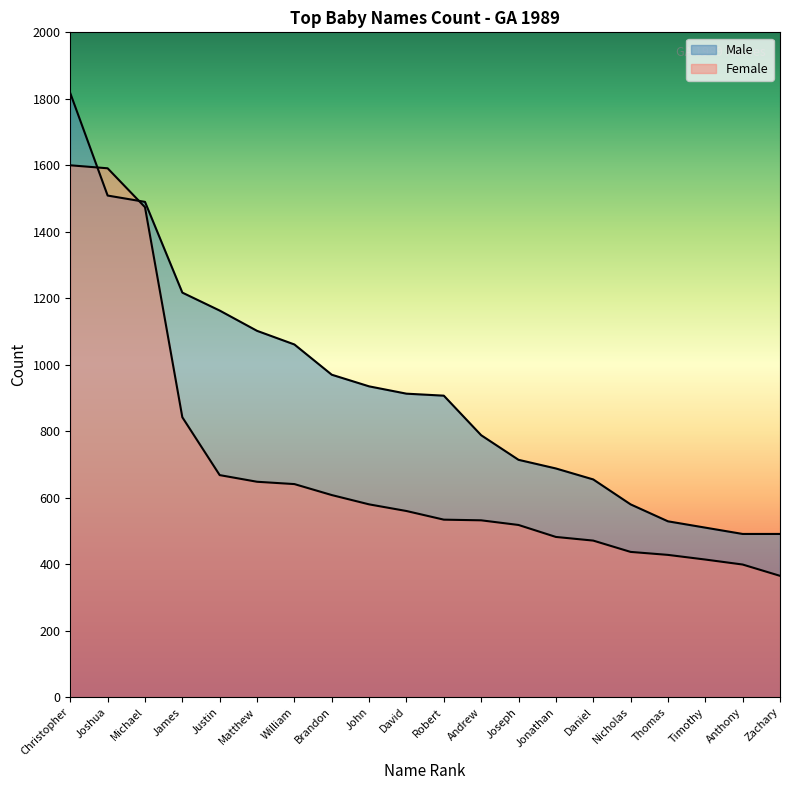

Which series changed the most between John and Zachary?

Male